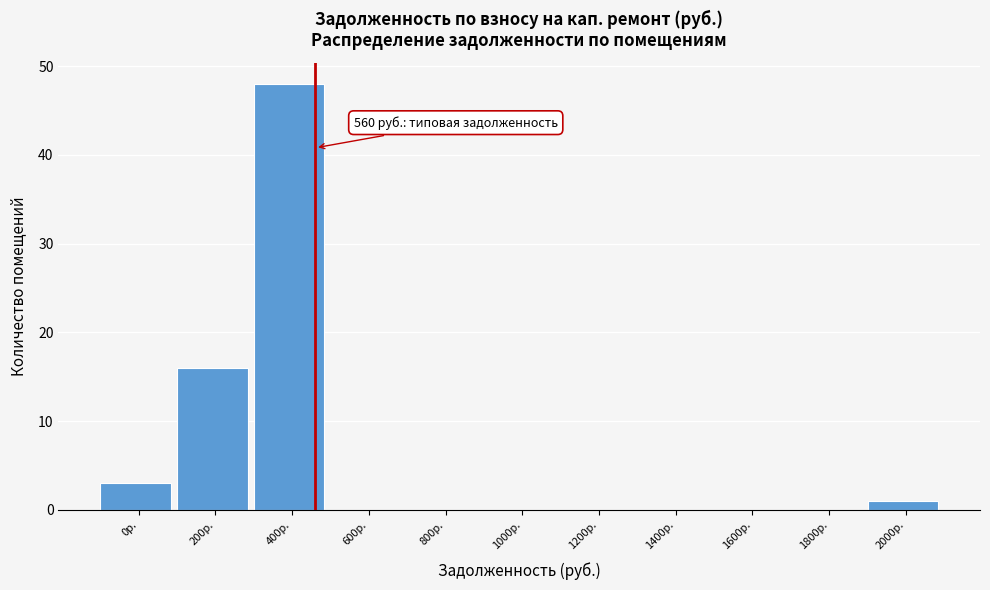

Reading left to right, extract all data points from this chart.

0р.=3	200р.=16	400р.=48	600р.=0	800р.=0	1000р.=0	1200р.=0	1400р.=0	1600р.=0	1800р.=0	2000р.=1